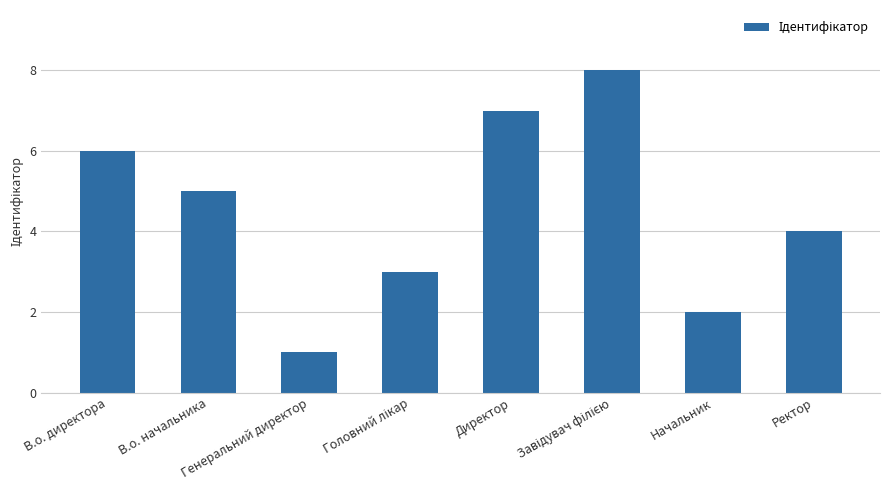

What is the sum of all values?

36